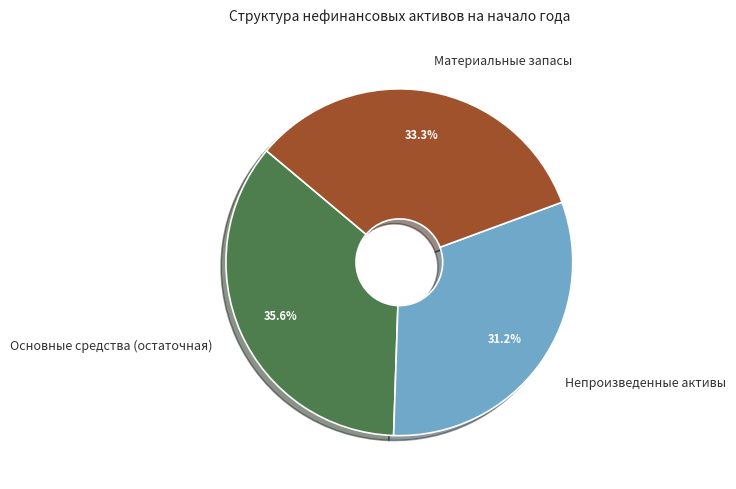

Which slice is the smallest?

Непроизведенные активы